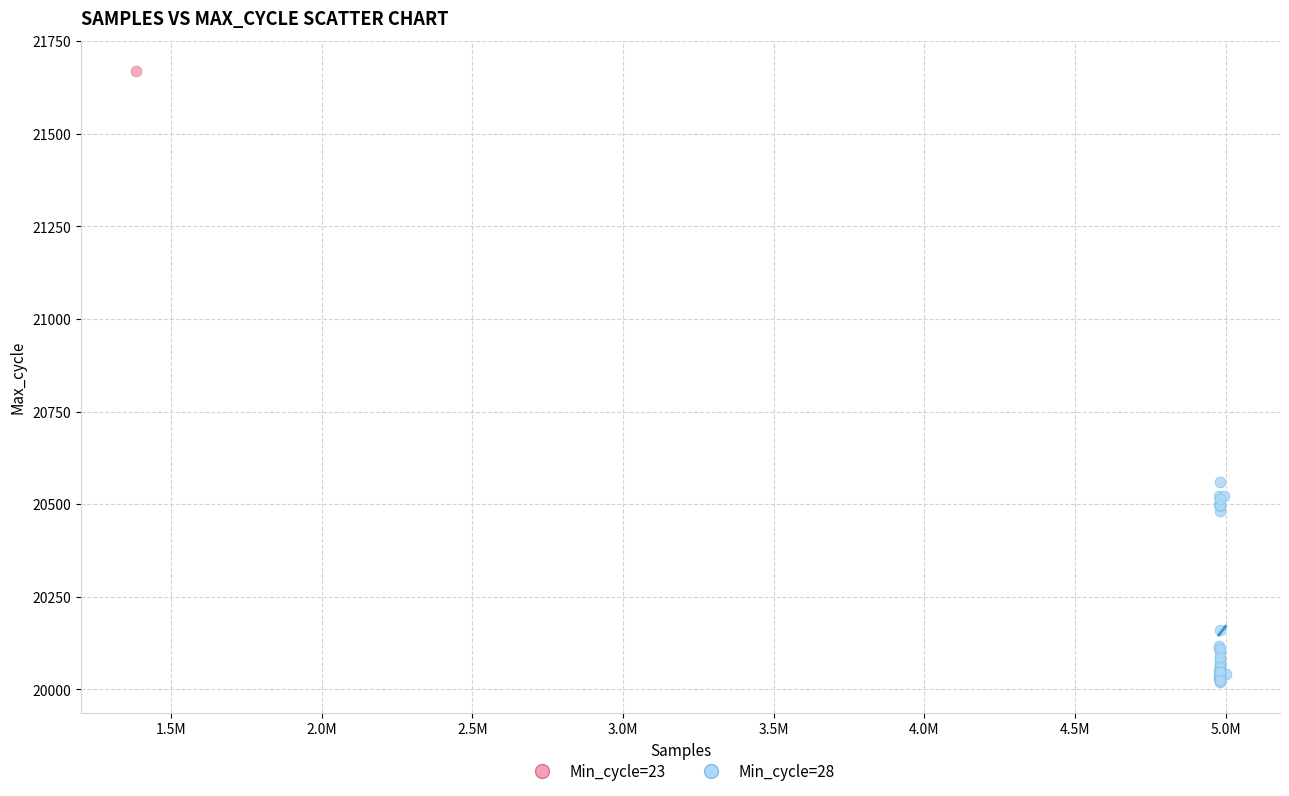

What are all the series names shown in the legend?

Min_cycle=23, Min_cycle=28